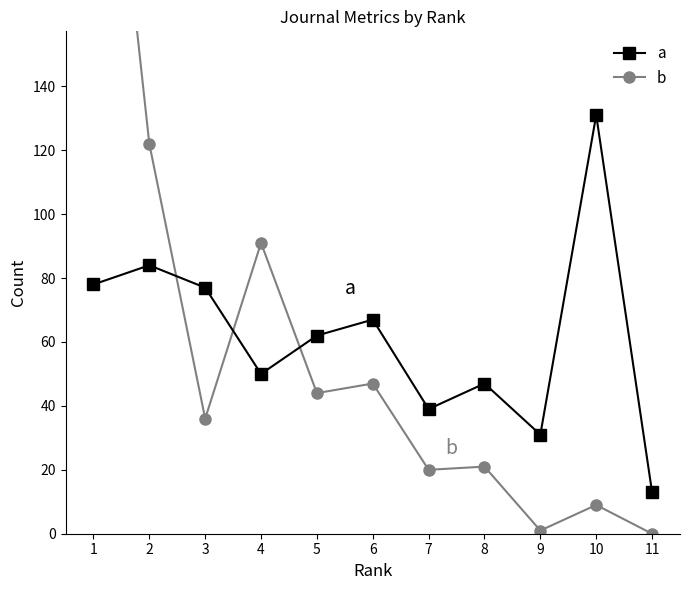

How many interior local valleys does the a series have?

3